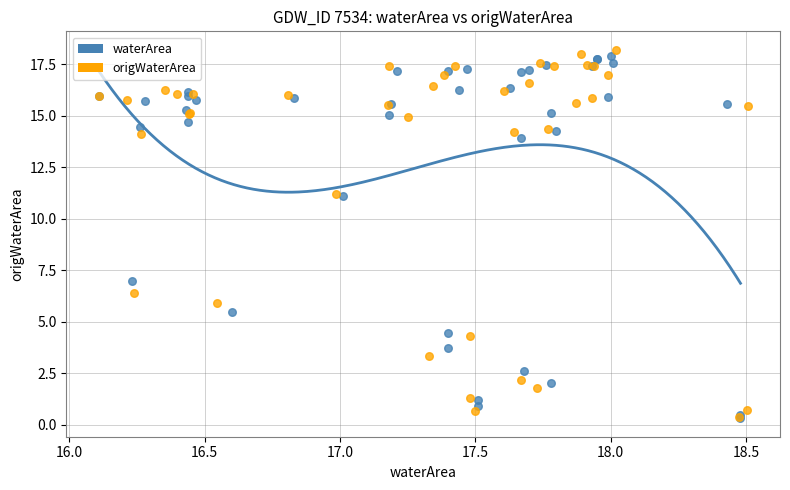

What are all the series names shown in the legend?

waterArea, origWaterArea